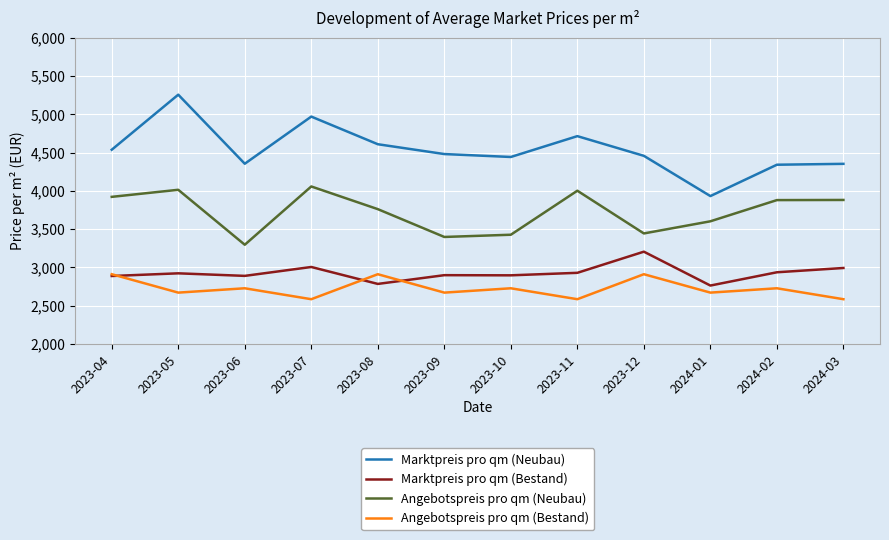

List the series in order of their peak value, lowest first.

Angebotspreis pro qm (Bestand), Marktpreis pro qm (Bestand), Angebotspreis pro qm (Neubau), Marktpreis pro qm (Neubau)